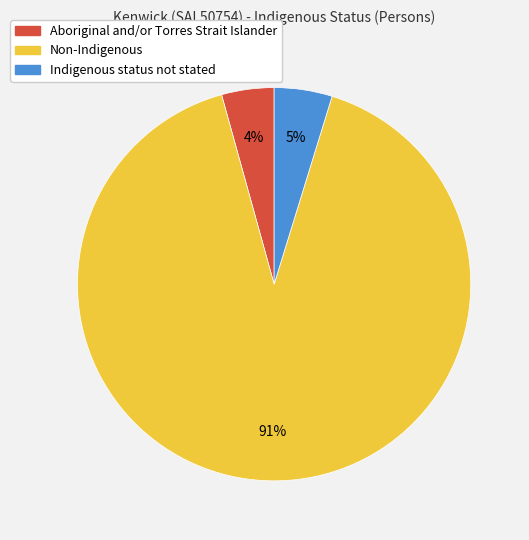

How many slices are in this pie chart?

3